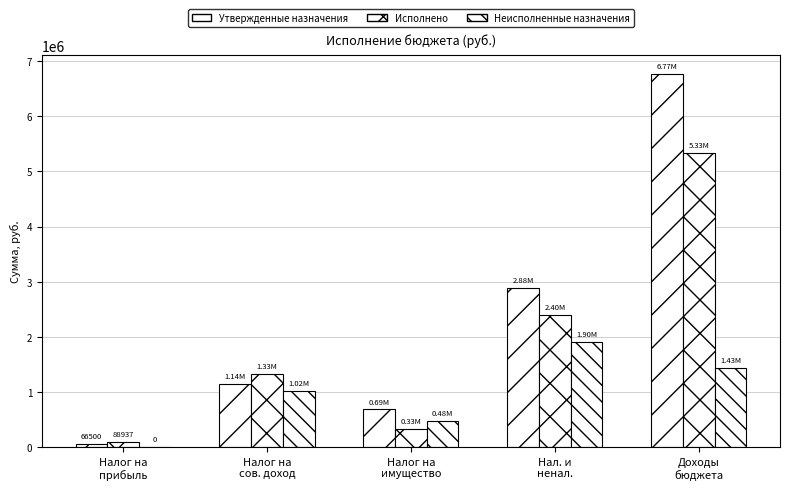

At which label does Исполнено reach its minimum?

Налог на
прибыль